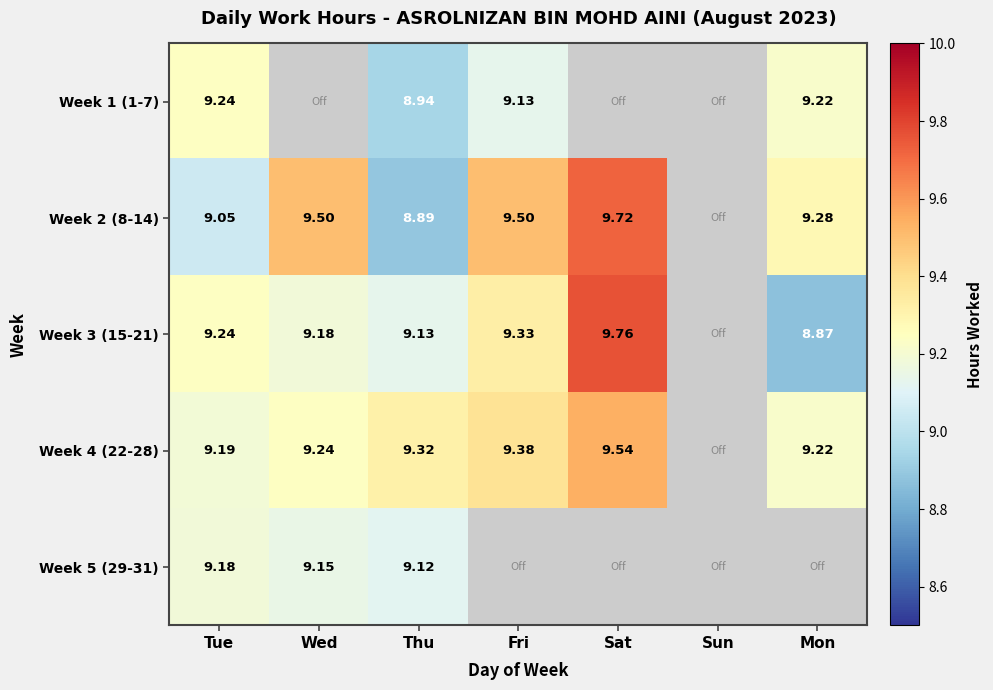

Is the value of Week 3 (15-21) at Thu greater than the value of Week 2 (8-14) at Mon?

No